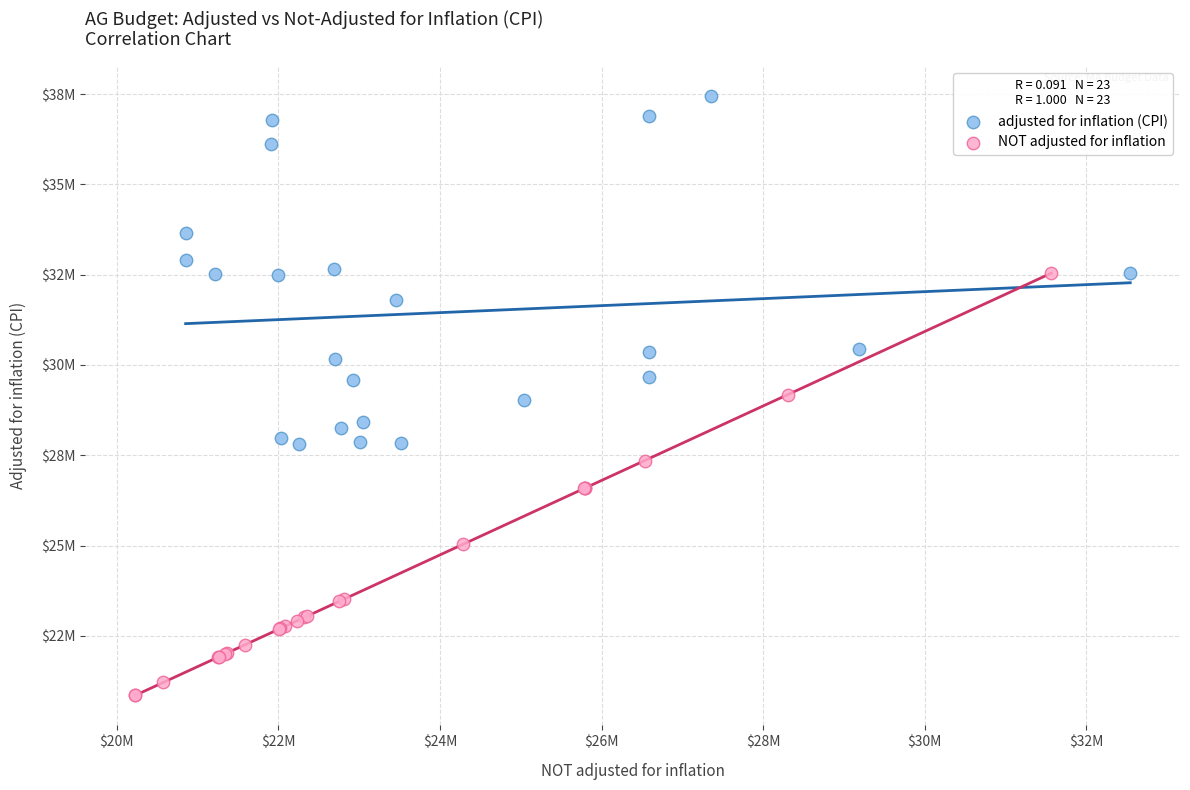

What are all the series names shown in the legend?

adjusted for inflation (CPI), NOT adjusted for inflation